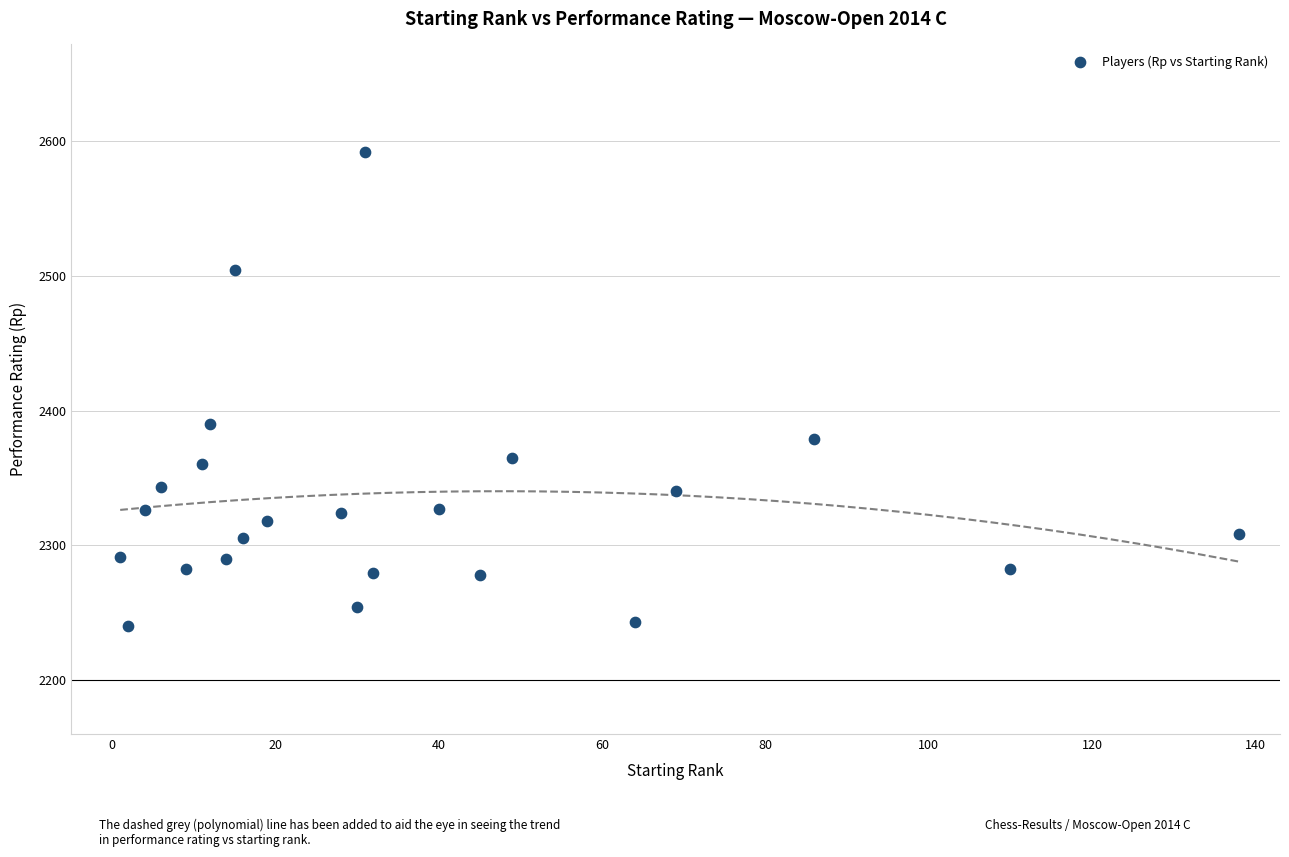

What Y value in the scatter plot is closest to 2416?

2390